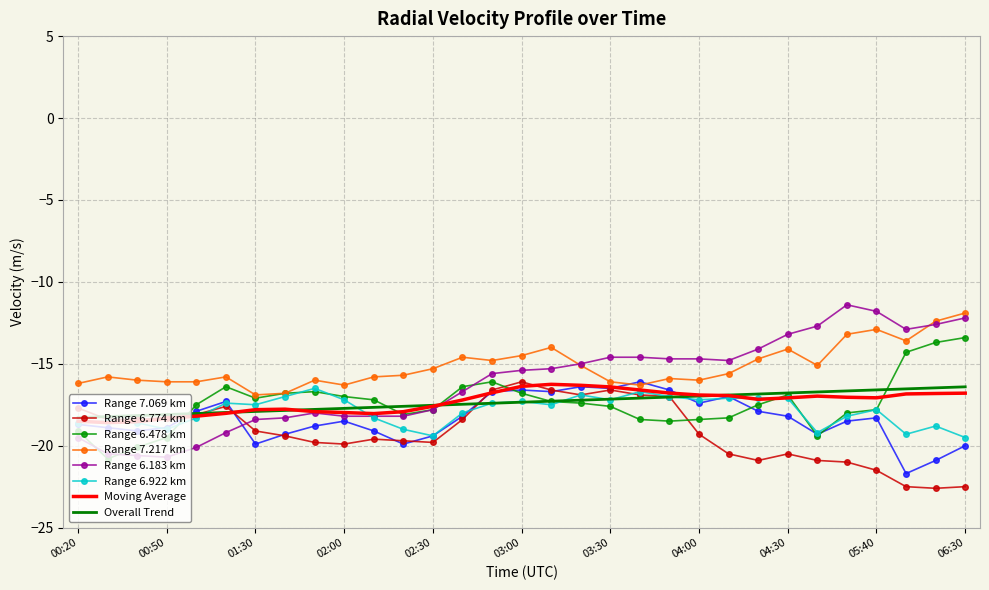

What is the maximum value shown in the chart?

-11.4